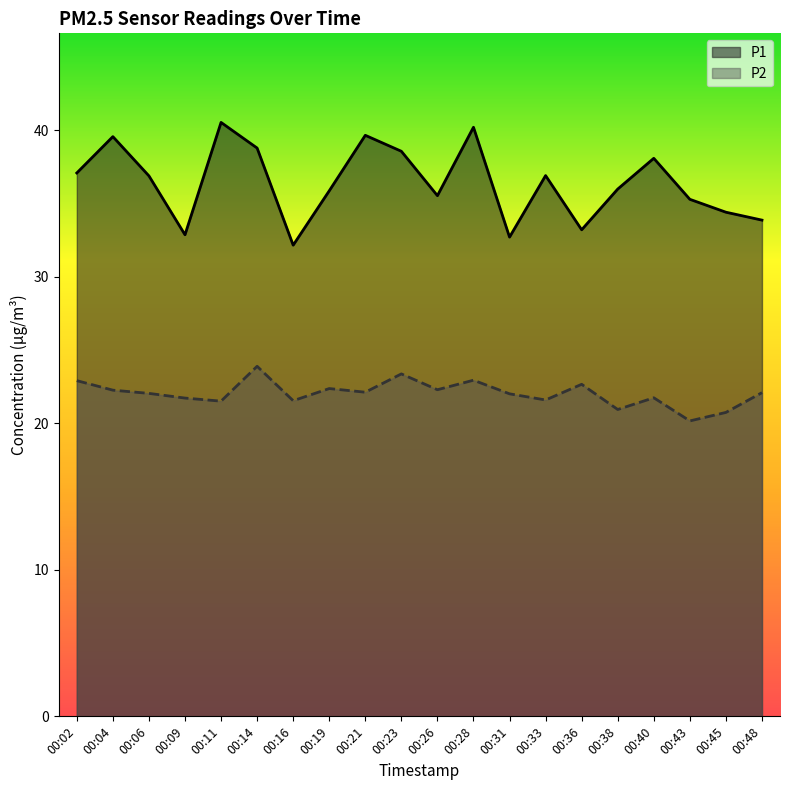

How many lines are shown in the chart?

2